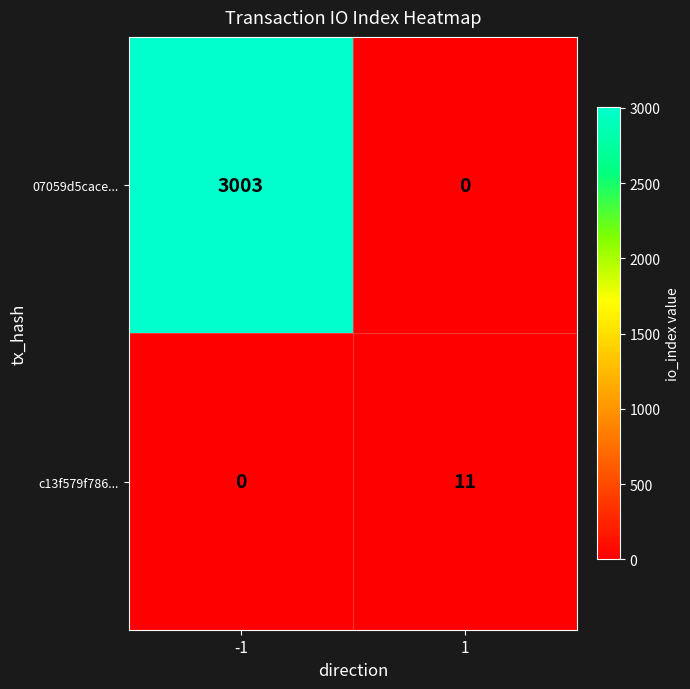

Reading left to right, transcribe all the data shown in this chart.

07059d5cace...: -1=3003	1=0
c13f579f786...: -1=0	1=11